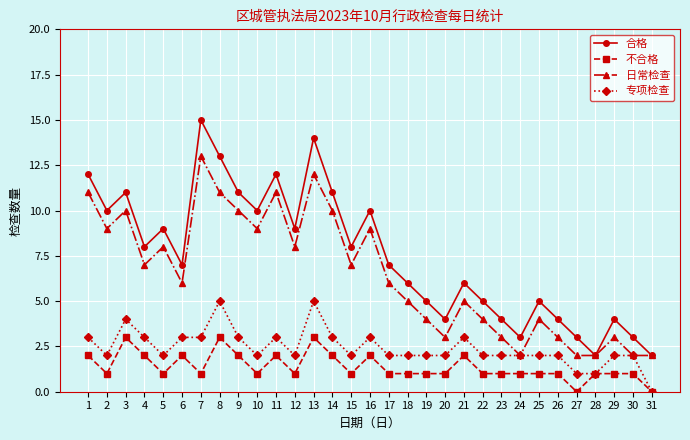

What is the value of the 合格 point at the 14th from the left?

11